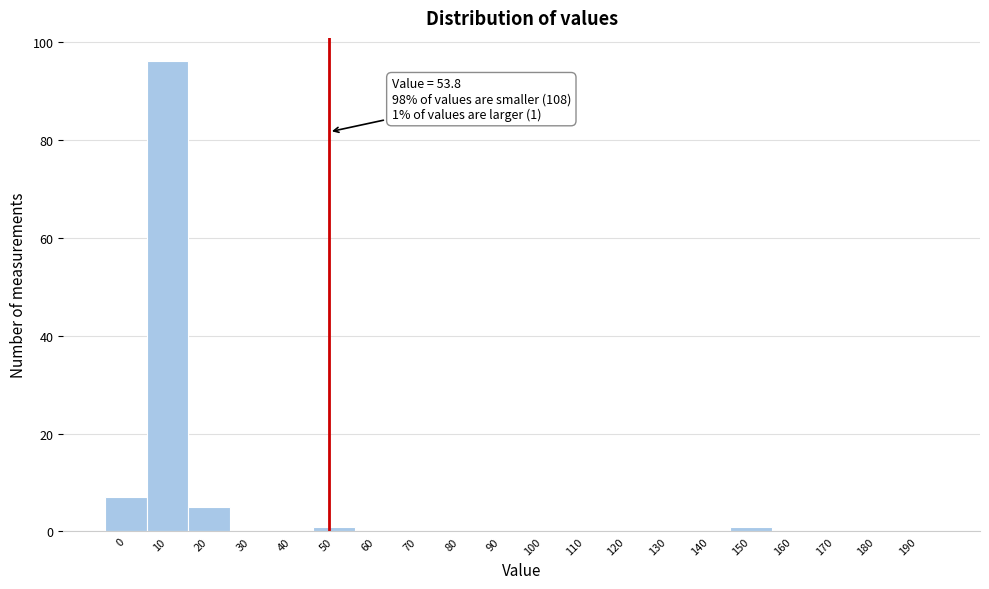

Reading left to right, transcribe all the data shown in this chart.

0=7	10=96	20=5	30=0	40=0	50=1	60=0	70=0	80=0	90=0	100=0	110=0	120=0	130=0	140=0	150=1	160=0	170=0	180=0	190=0